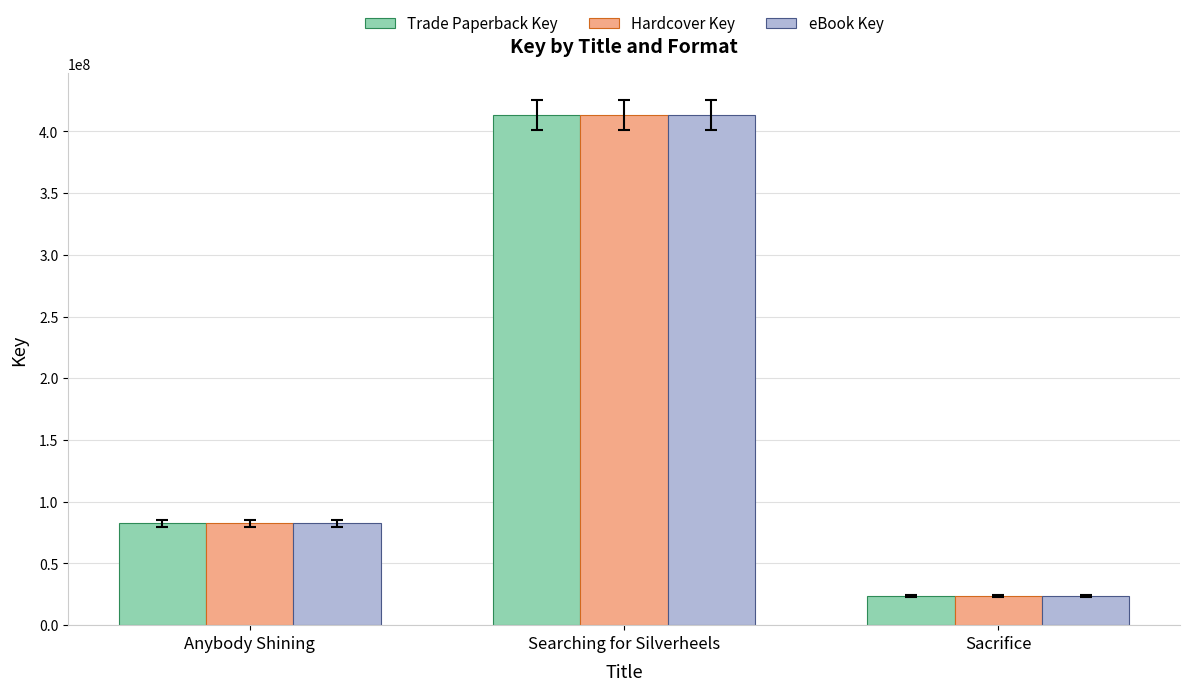

Where is eBook Key nearest to the value 218535727?

Anybody Shining